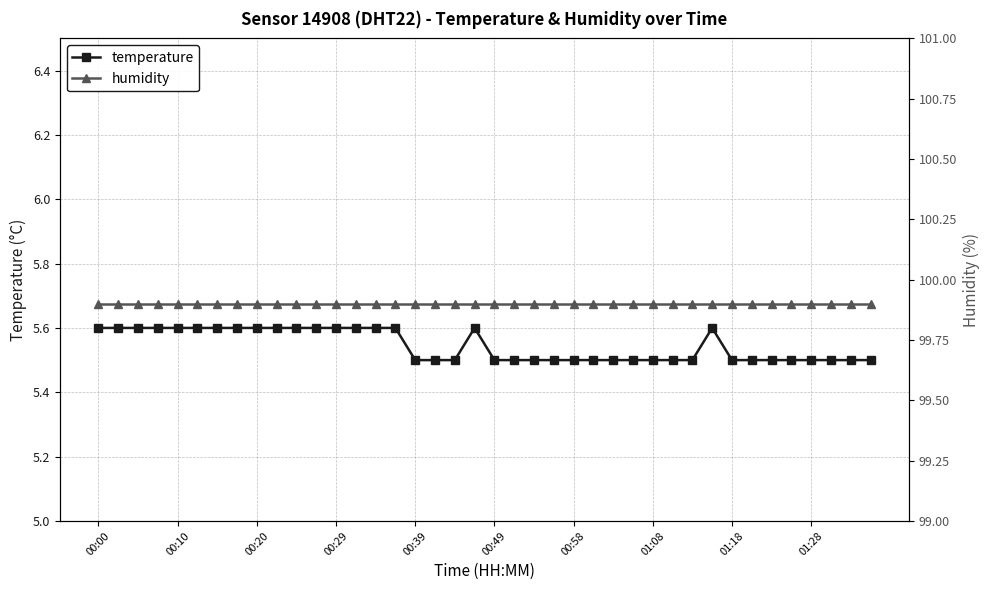

Which series has the largest total across all categories?

humidity